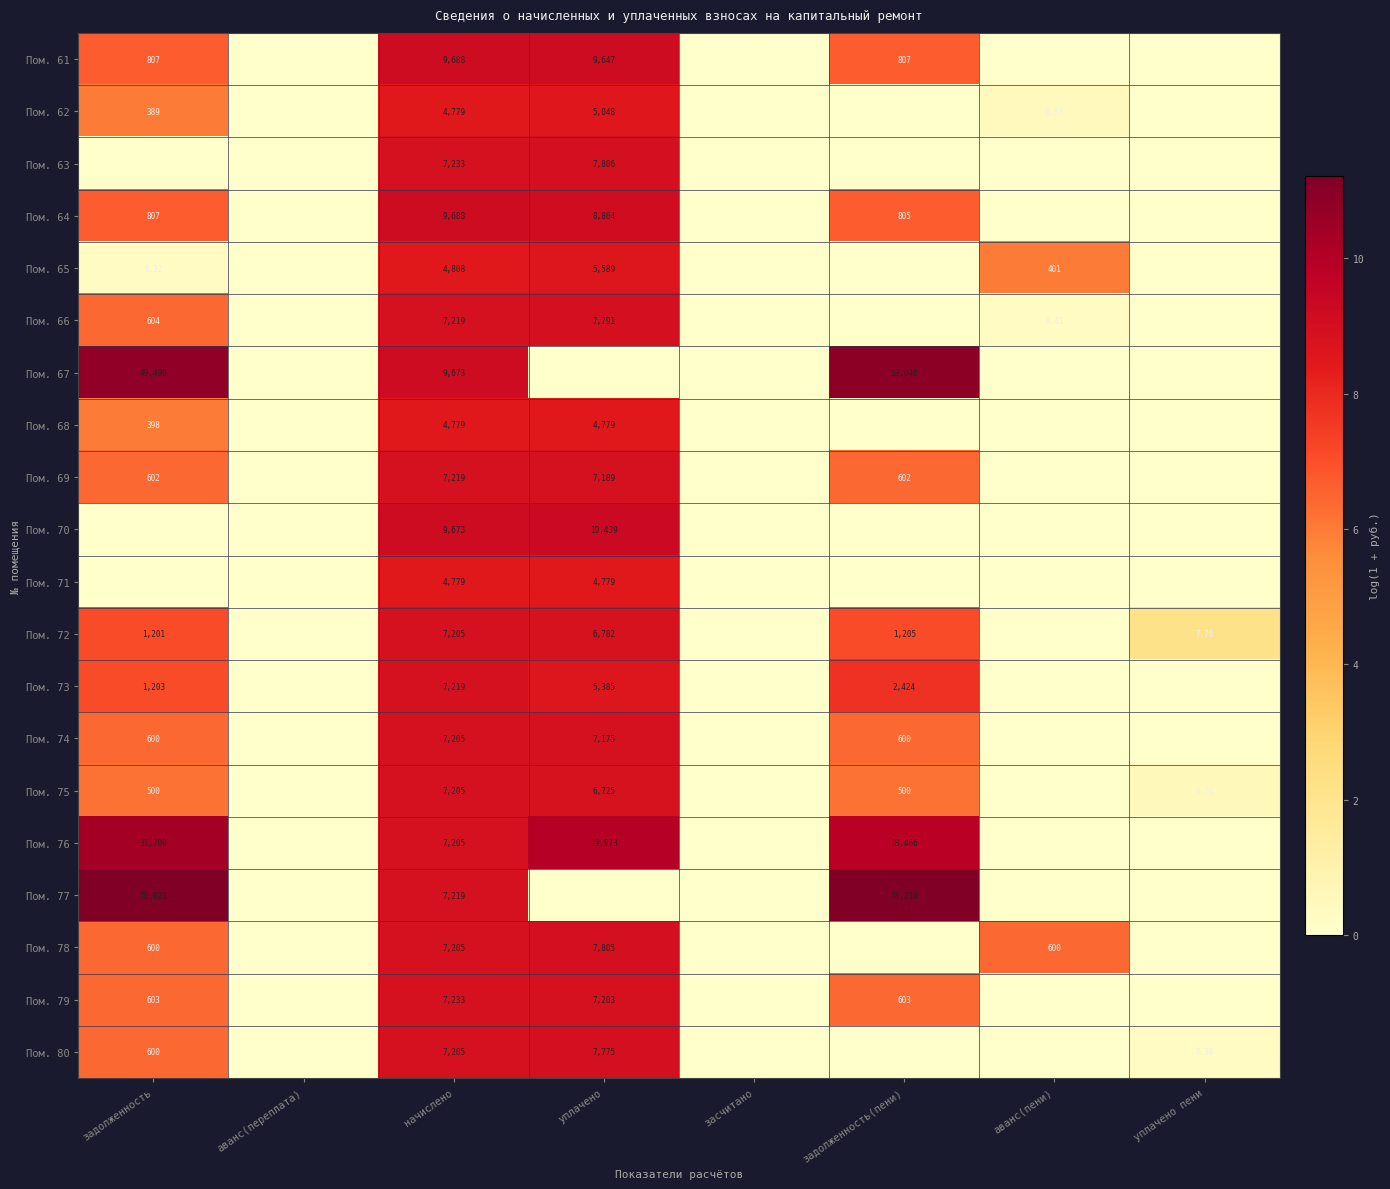

Is it true that Пом. 69 equals 11.4 at задолженность?

False